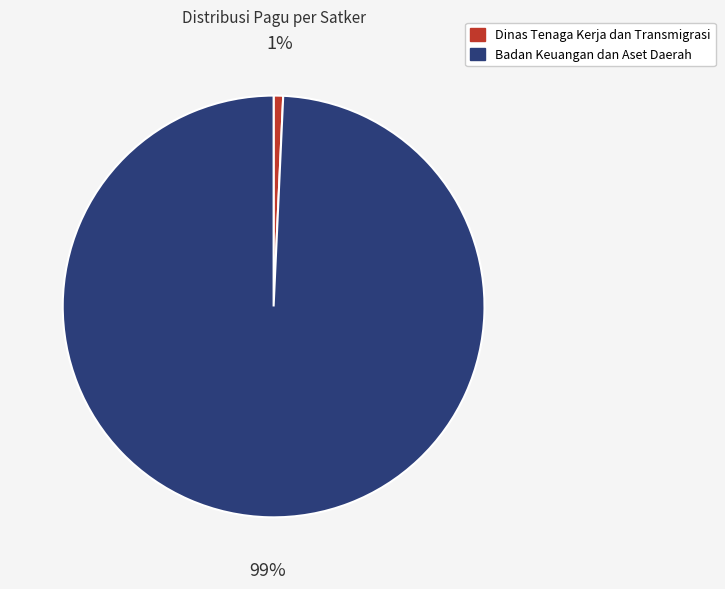

Is there any slice that represents more than half of the pie?

Yes